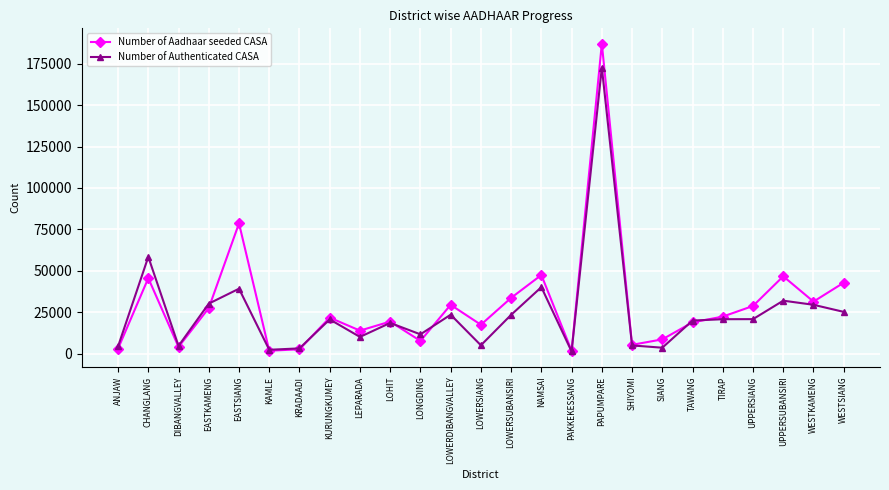

Rank the series by their average value, from highest to lowest.

Number of Aadhaar seeded CASA, Number of Authenticated CASA